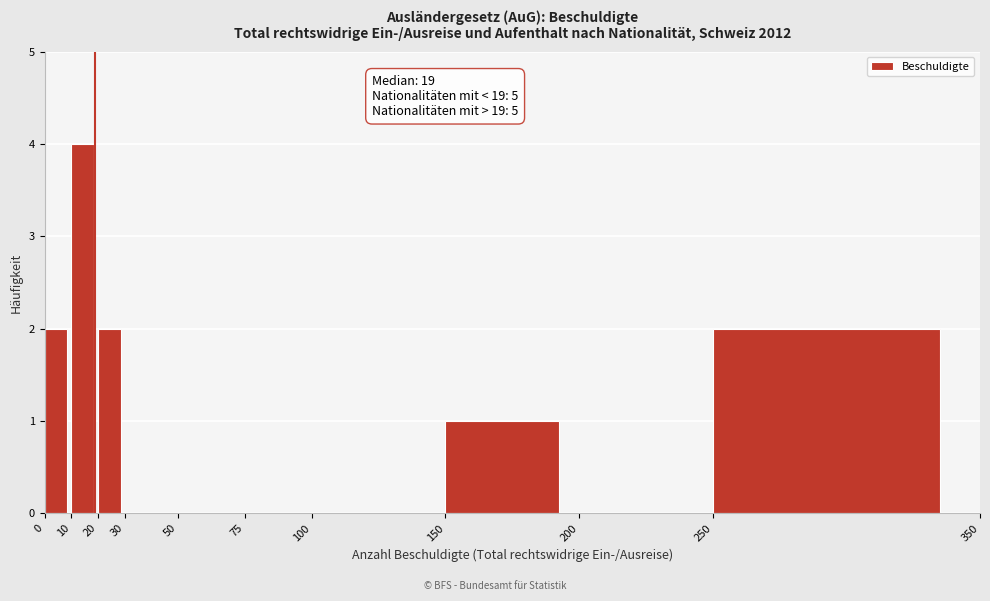

Which range on the x-axis has the tallest bar?

10 to 20